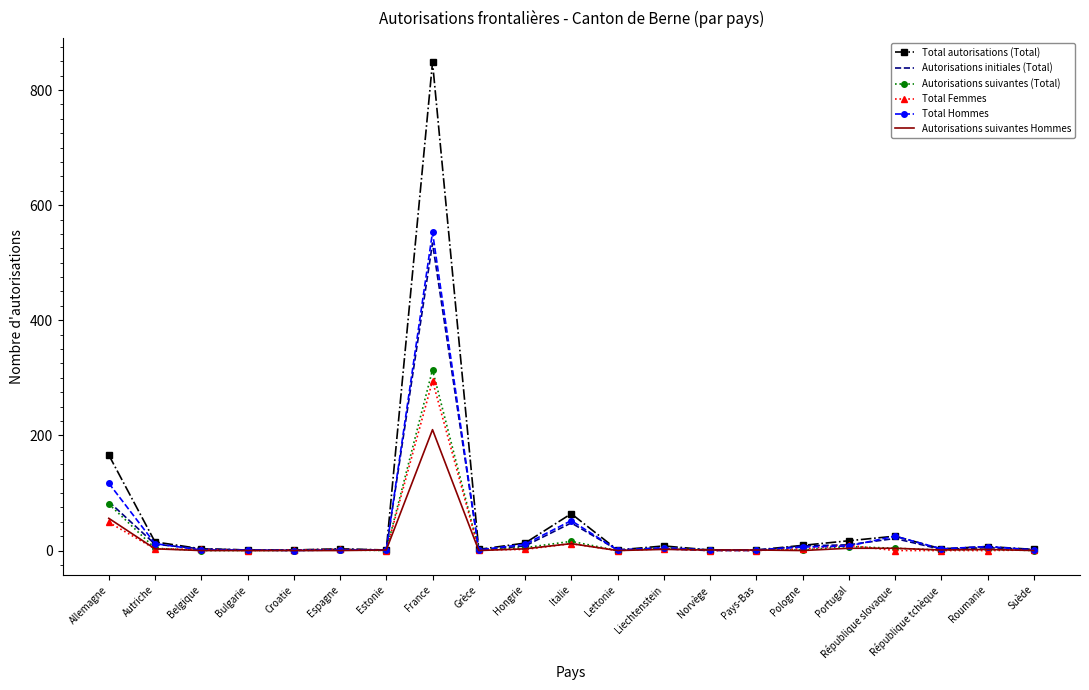

Is it true that Autorisations suivantes Hommes equals 96 at Pologne?

False